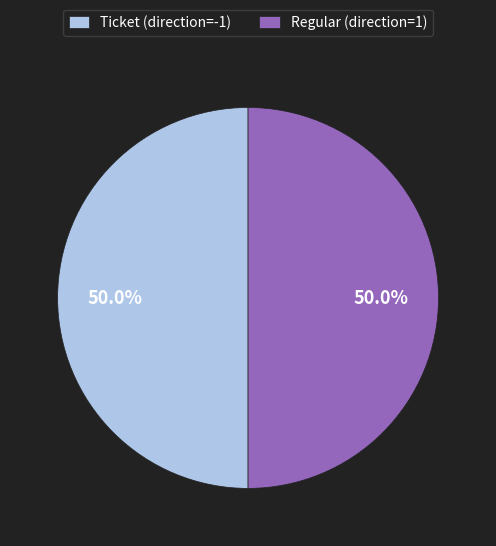

Is the sum of Regular (direction=1) and Ticket (direction=-1) greater than half?

Yes